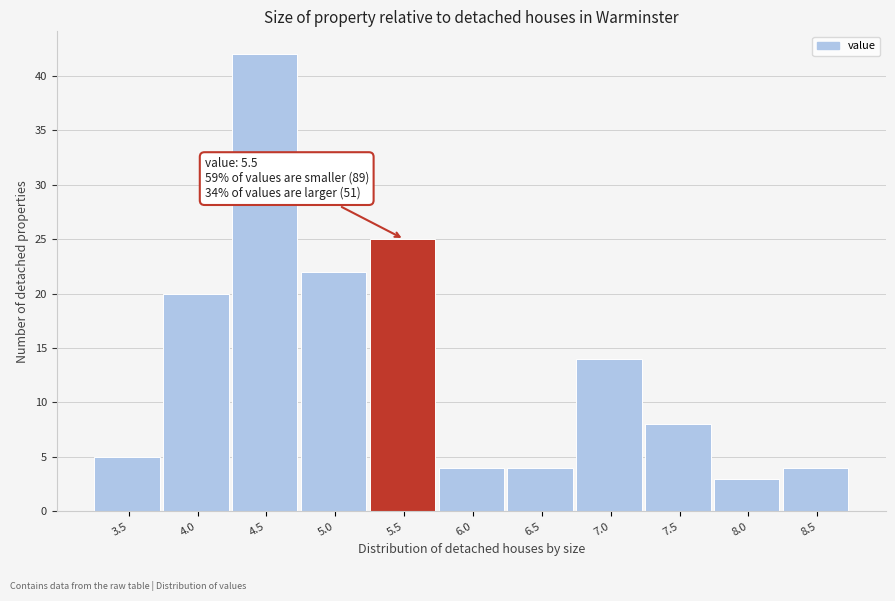

Reading left to right, what are all the values shown in this chart?

3.5=5	4.0=20	4.5=42	5.0=22	5.5=25	6.0=4	6.5=4	7.0=14	7.5=8	8.0=3	8.5=4